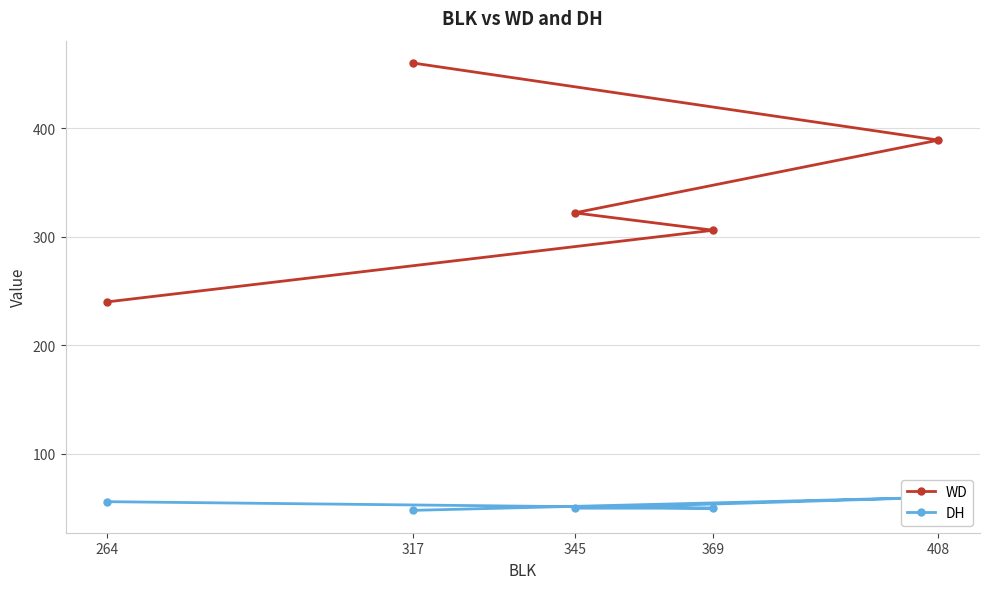

What is the sum of all DH values?

264